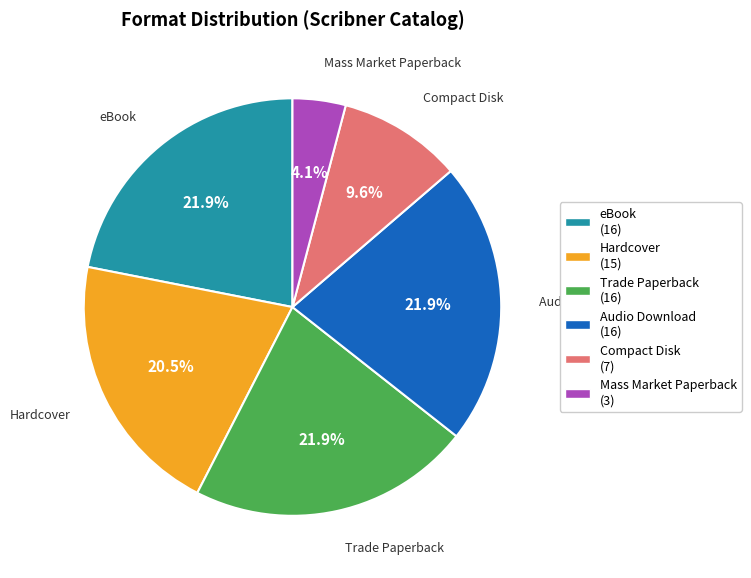

To the nearest percent, what portion does Audio Download represent?

22%